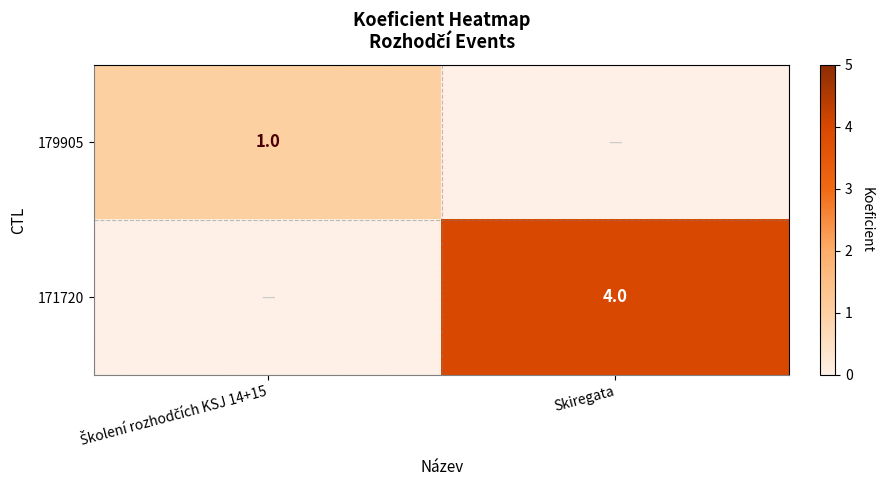

The value of 171720 at Skiregata is 7. True or false?

False